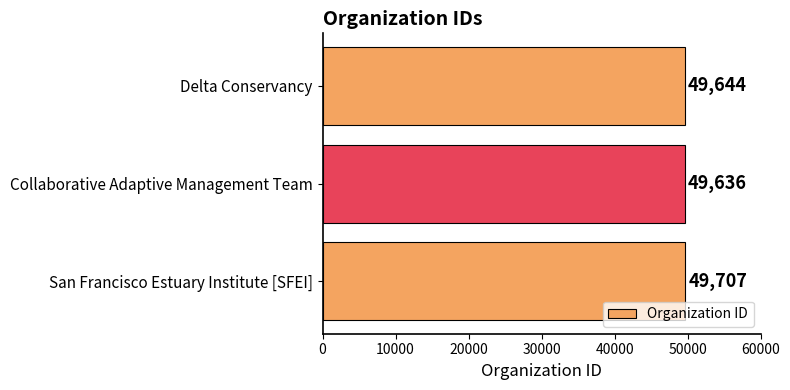

Which label corresponds to the smallest value in the chart?

Collaborative Adaptive Management Team